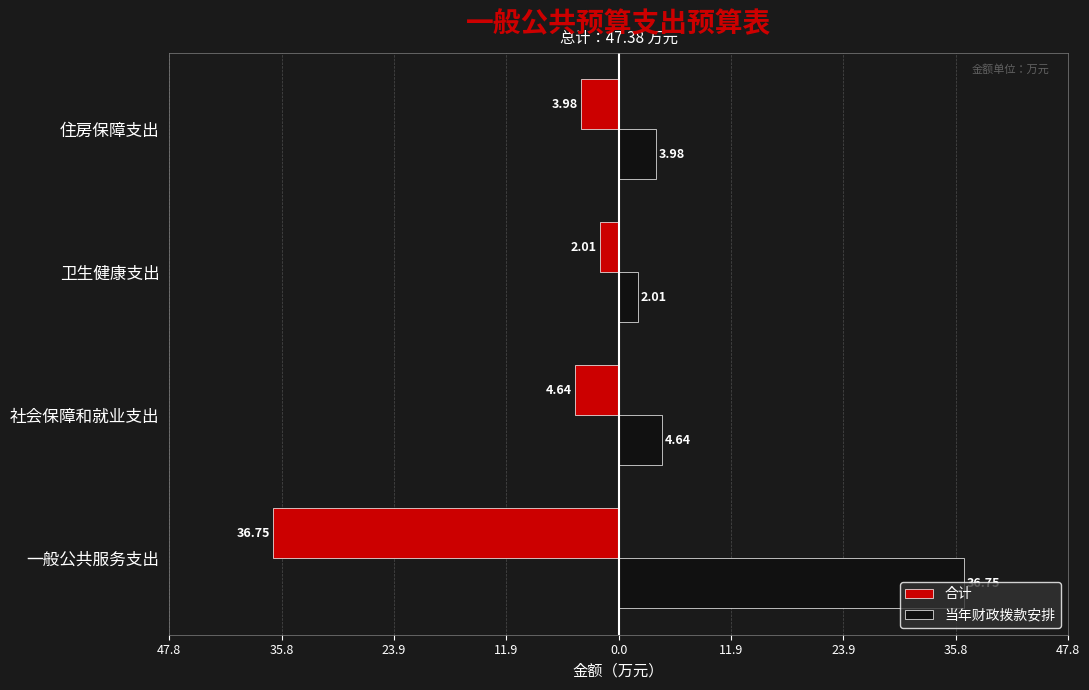

Does the chart contain stacked bars?

No